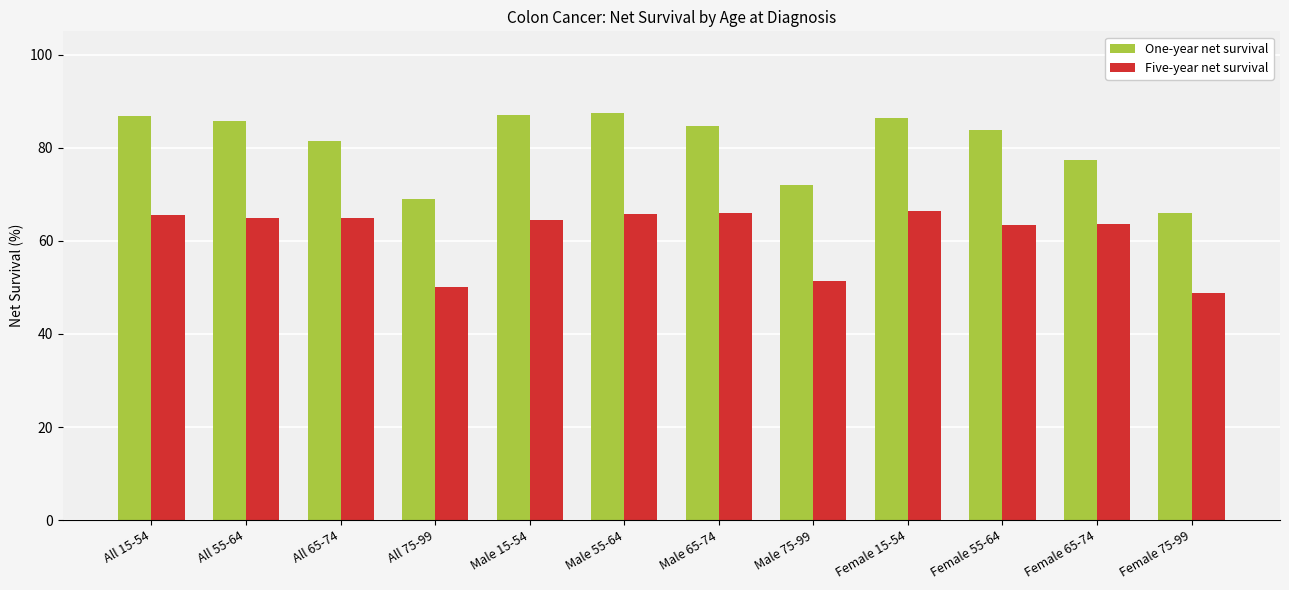

Is it true that One-year net survival equals 71.9 at Male 75-99?

True